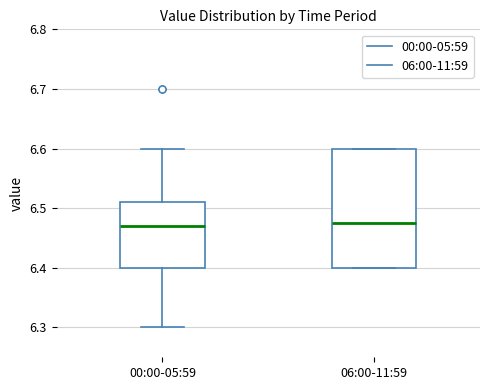

Reading left to right, transcribe this box plot: for each box, give where its median line is, the range the box spans, and where its two whiskers end, as read against the y-axis. The values are not printed on the chart, so give them approximately, as read against the axis.

00:00-05:59: median 6.47, box 6.40 to 6.51, whiskers 6.30 to 6.60
06:00-11:59: median 6.48, box 6.40 to 6.60, whiskers 6.40 to 6.60